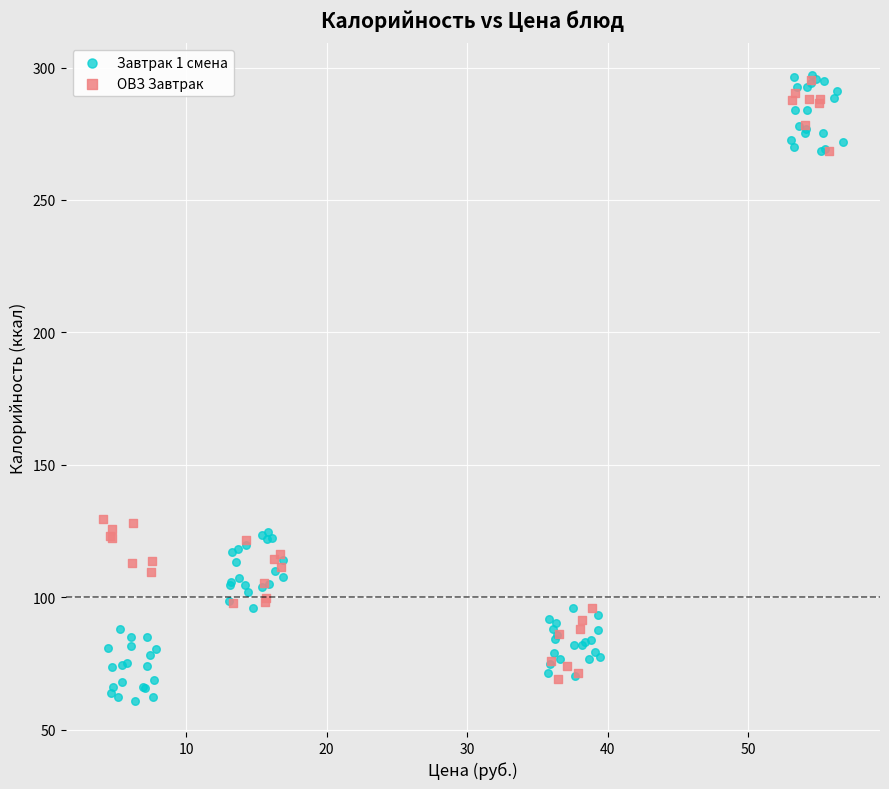

Which series reaches the minimum Y coordinate?

Завтрак 1 смена